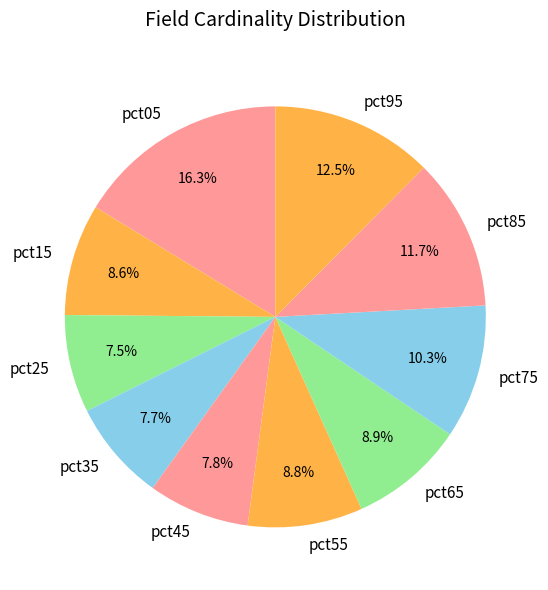

What is the total percentage of pct45 and pct85?

19.5%